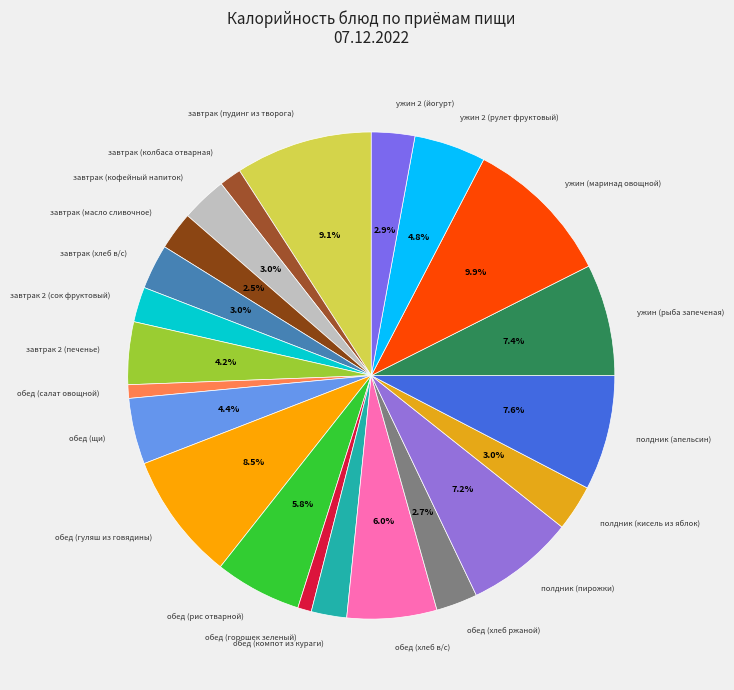

Count the number of slices in the pie.

22